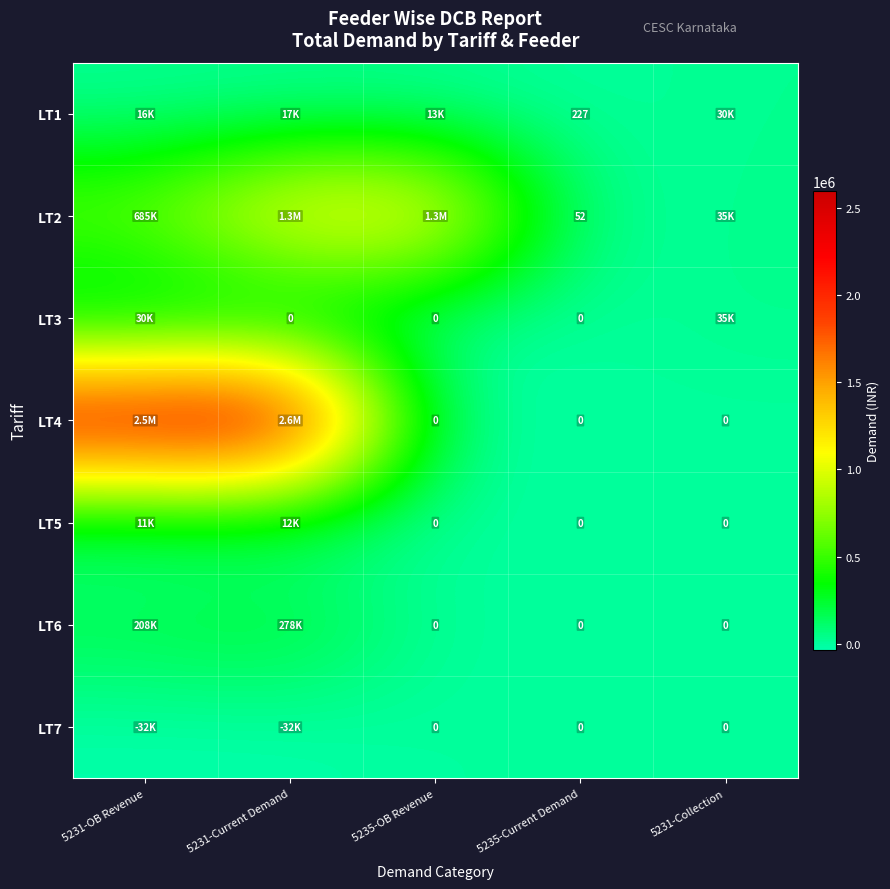

How many data points in LT6 are above 0?

2